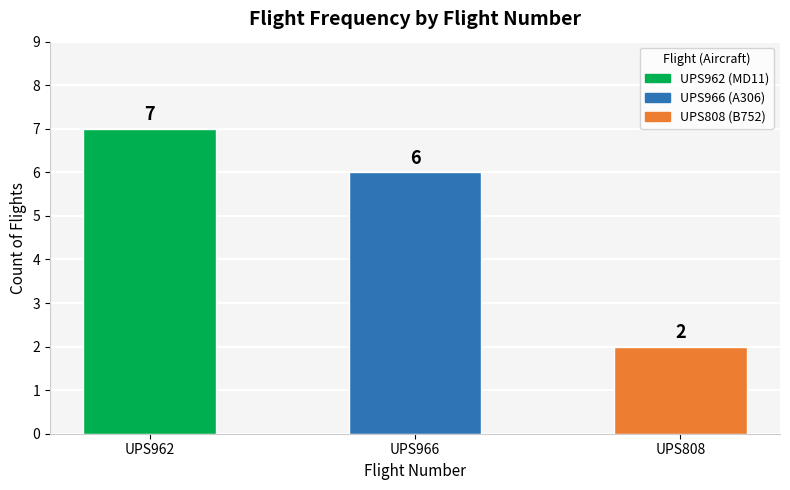

Is it true that the value at UPS962 is 7?

True